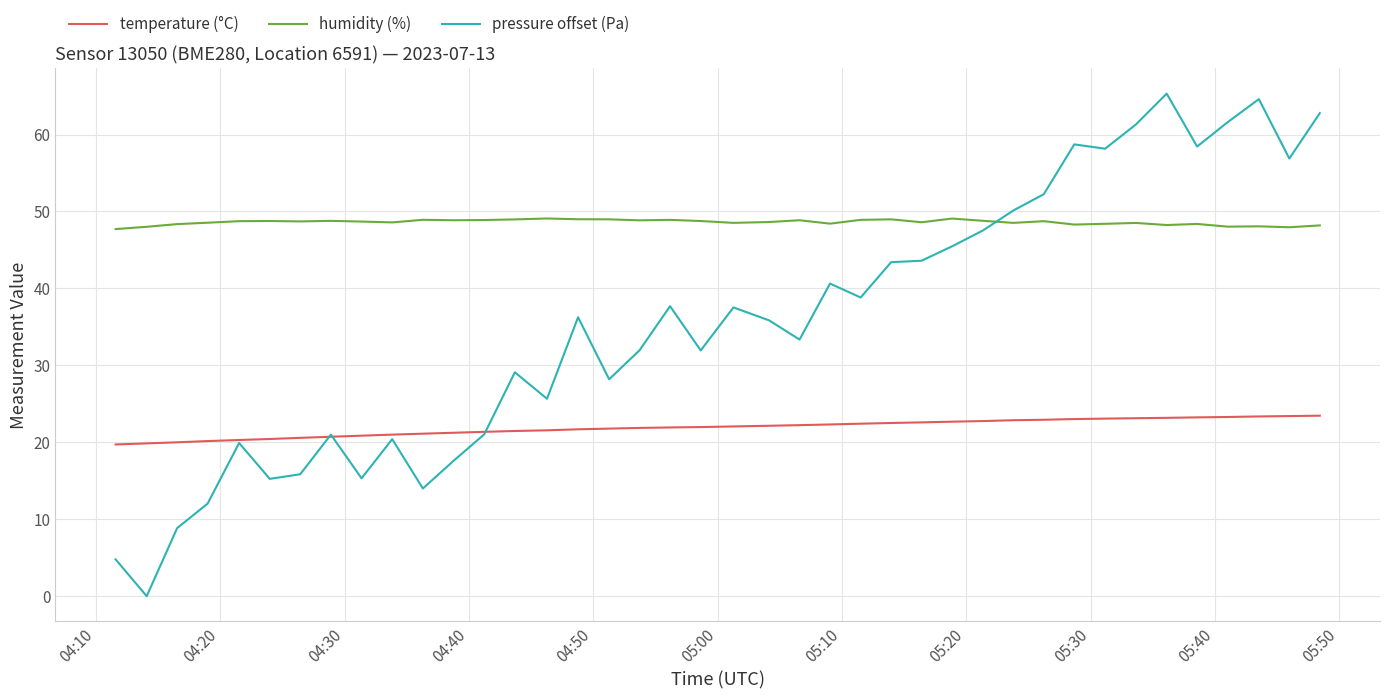

What is the average value of the humidity (%) series?

48.6